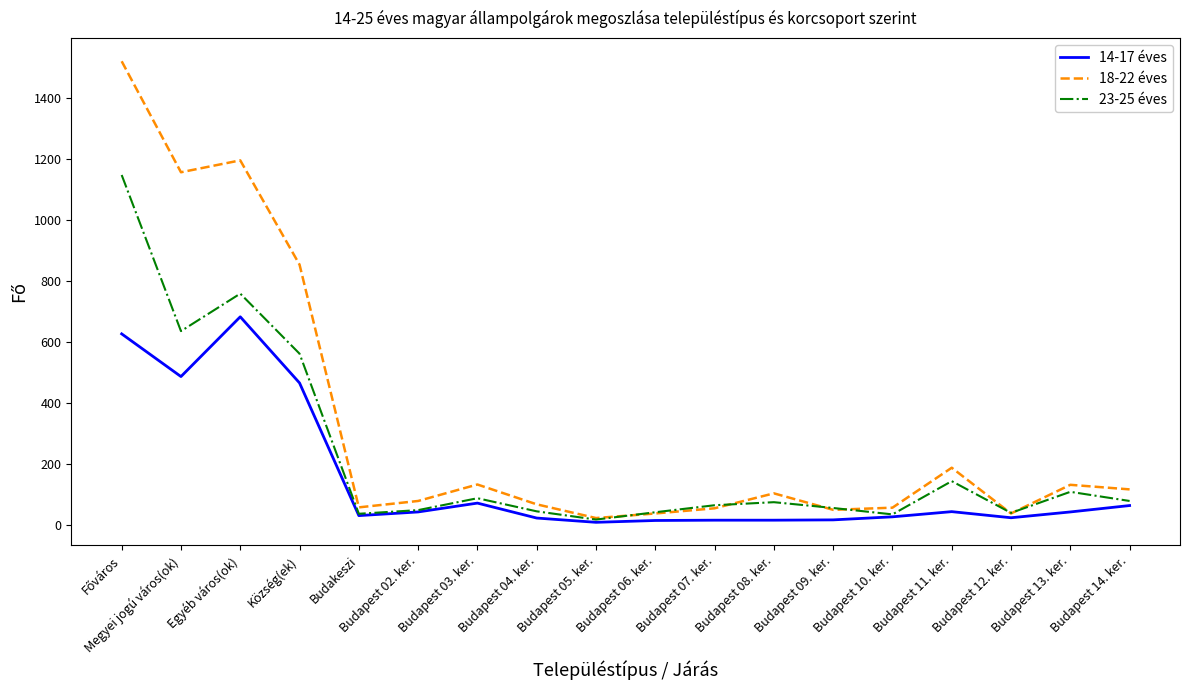

Which series has the widest spread of values?

18-22 éves